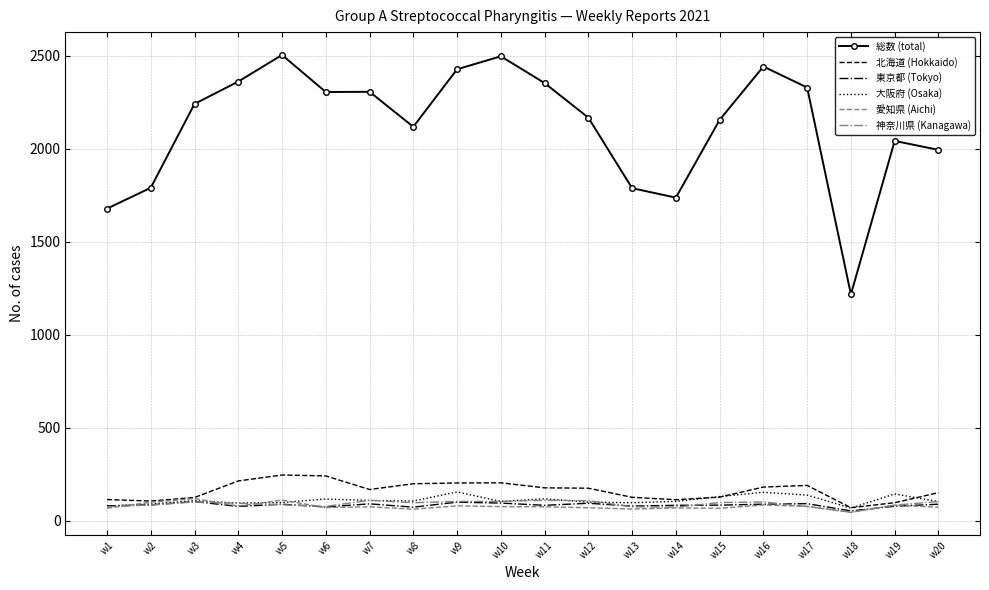

What is the minimum value for 大阪府 (Osaka)?

67